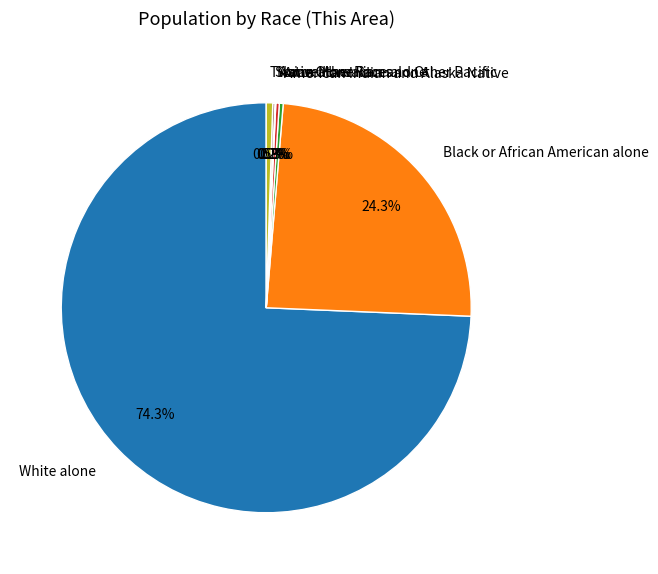

True or false: Black or African American alone accounts for 24% of the total.

True